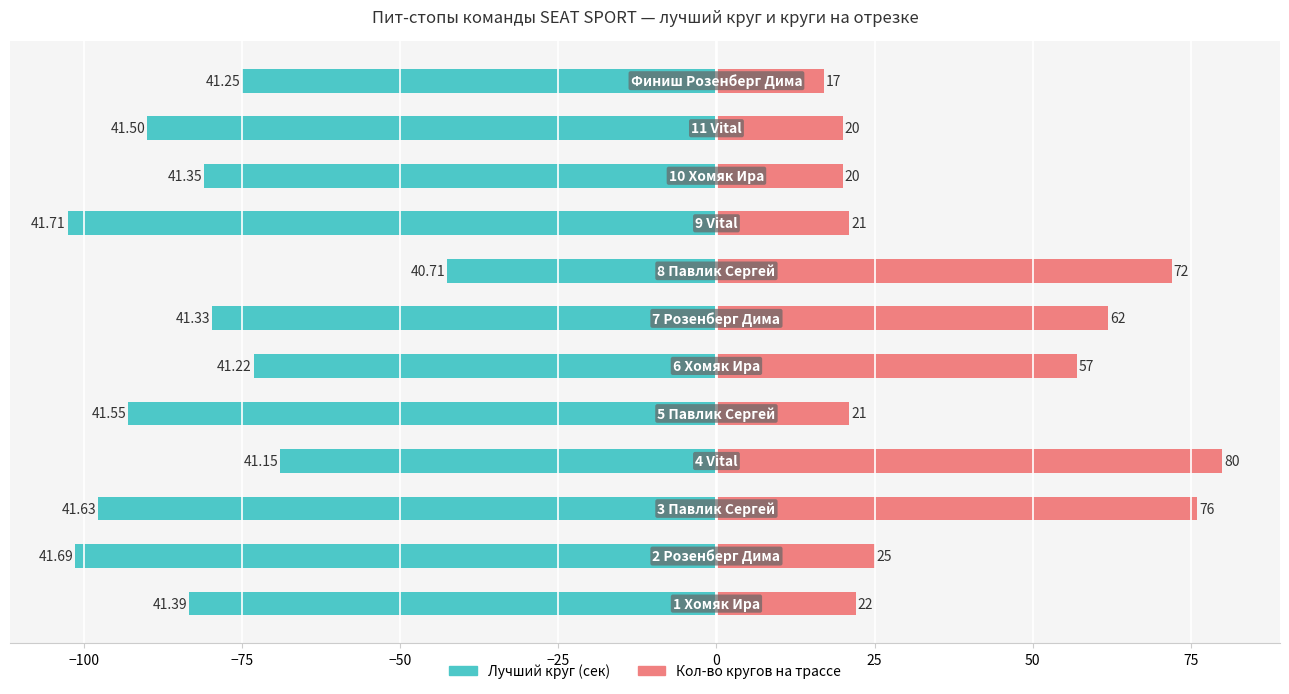

How many groups of bars are there?

12